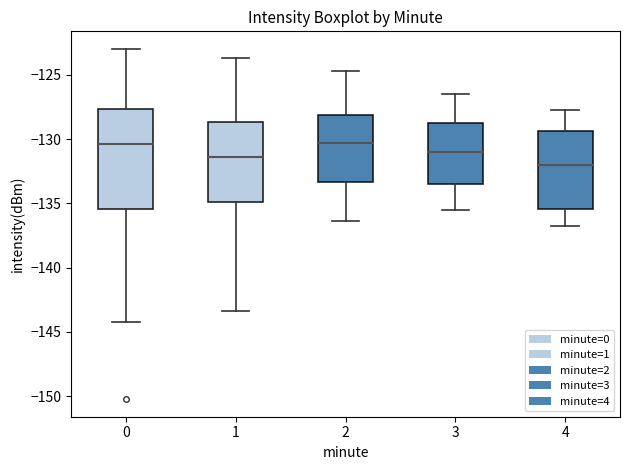

Comparing the boxes themselves (not the whiskers), which one is the tallest?

0